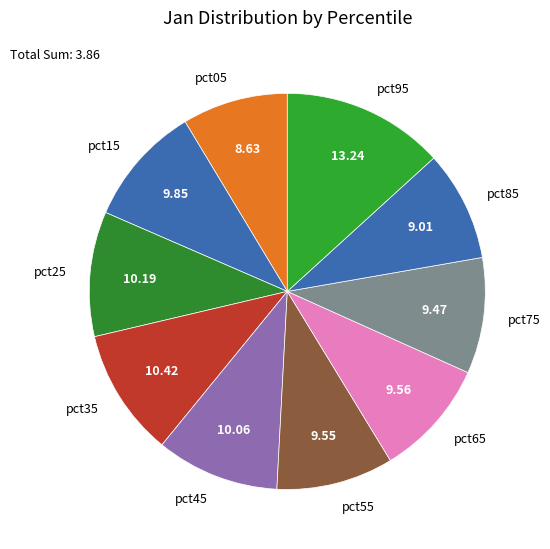

Does pct65 represent more than half of the total?

No